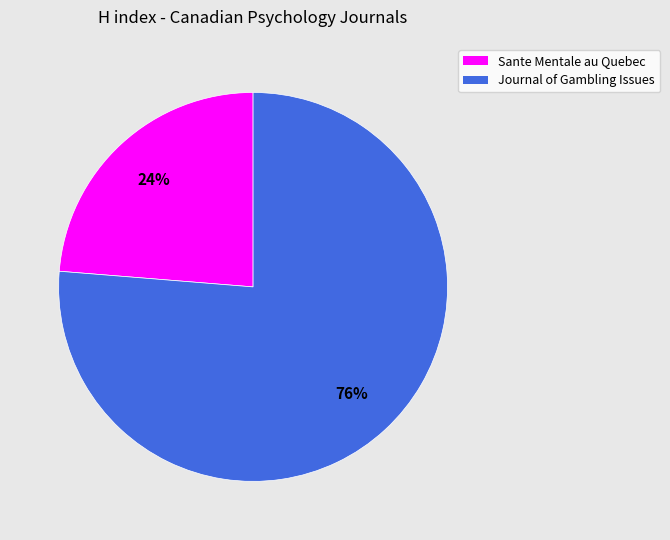

How many segments does this pie chart have?

2